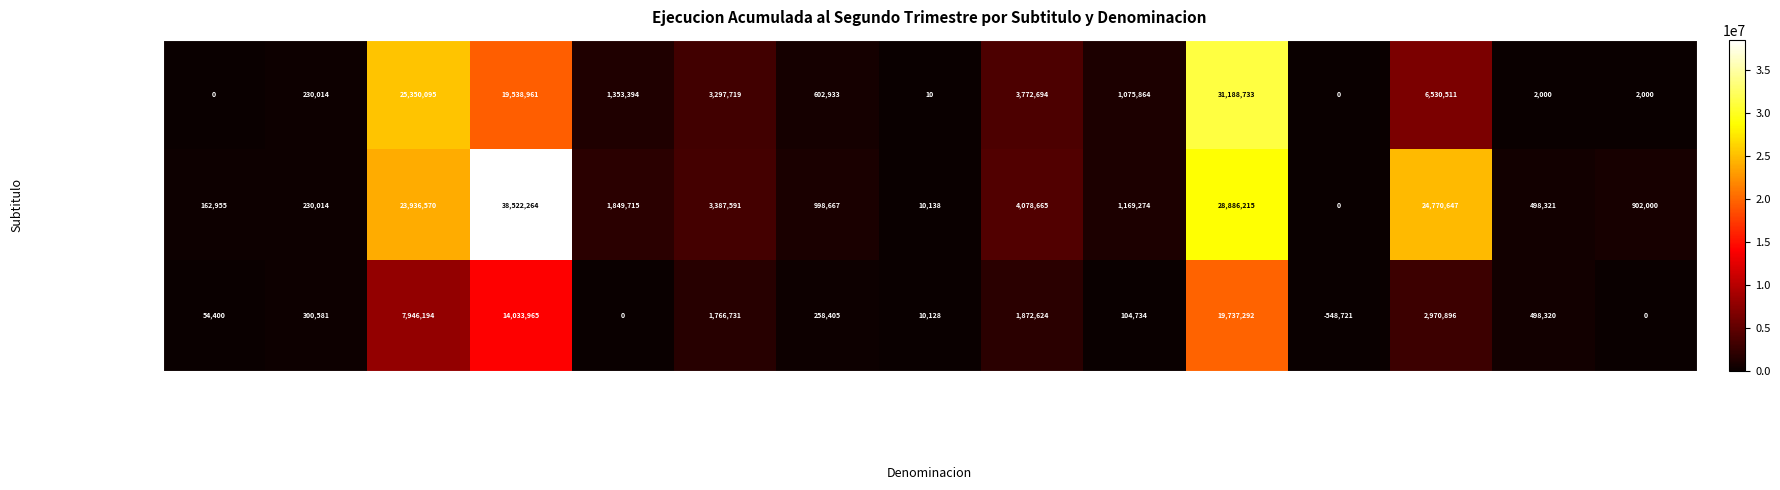

What is the difference between the maximum and second lowest values in the Presupuesto Vigente series?

38512126